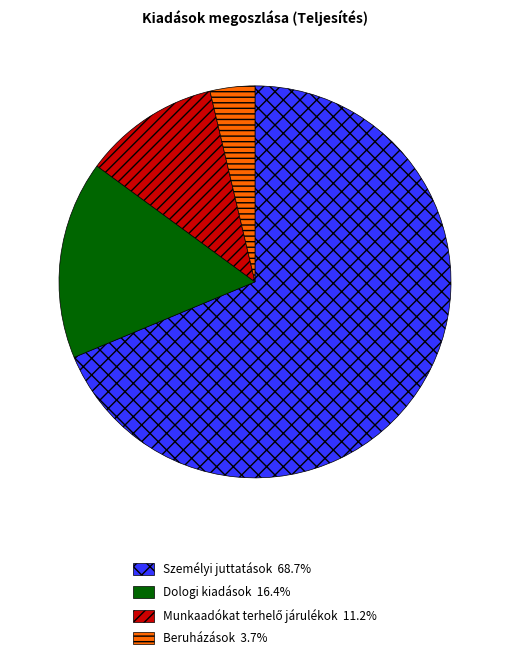

Is there any slice that represents more than half of the pie?

Yes